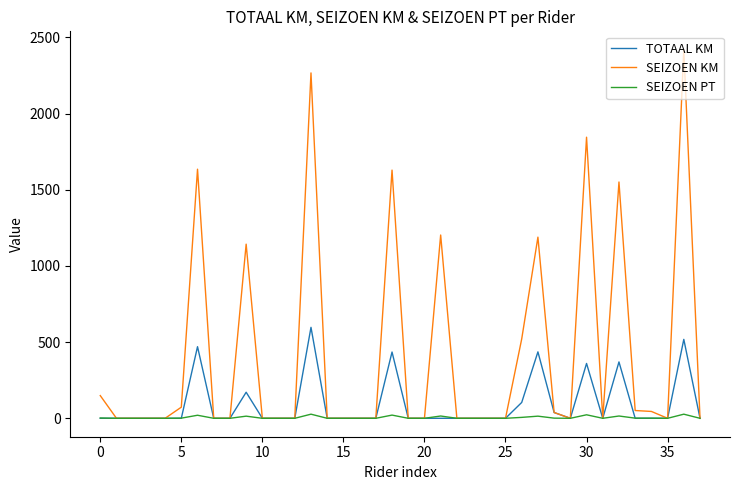

Rank the series by their average value, from highest to lowest.

SEIZOEN KM, TOTAAL KM, SEIZOEN PT